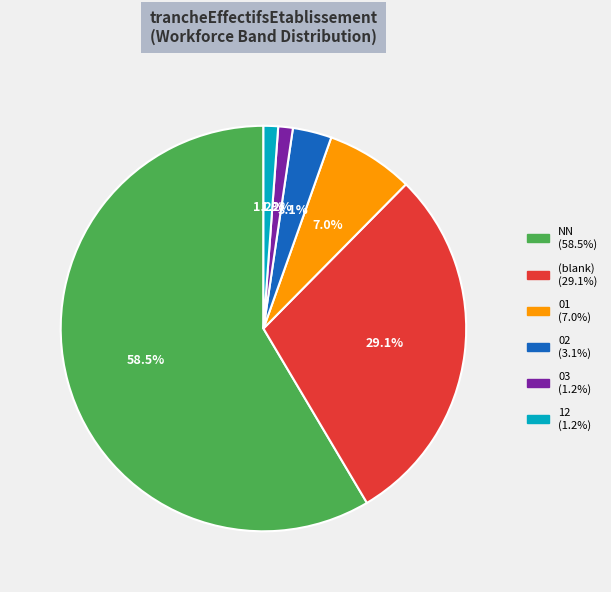

Is there a majority slice in this chart?

Yes